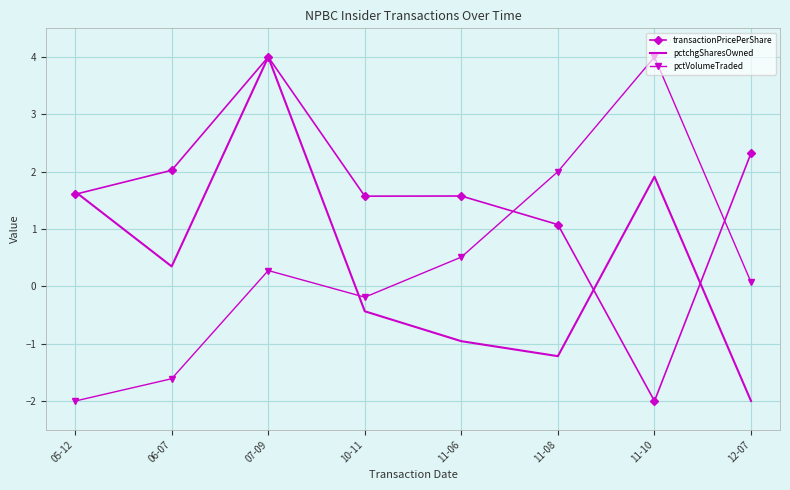

Which series has the largest total across all categories?

transactionPricePerShare